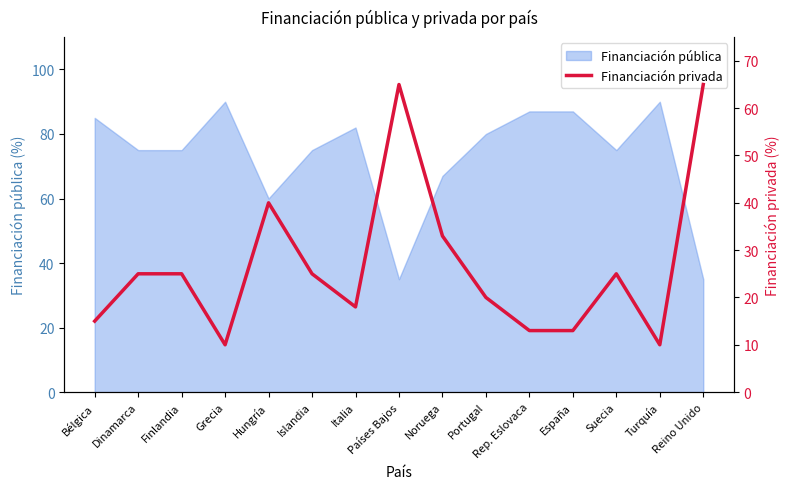

What is the label of the 9th point from the left?

Noruega